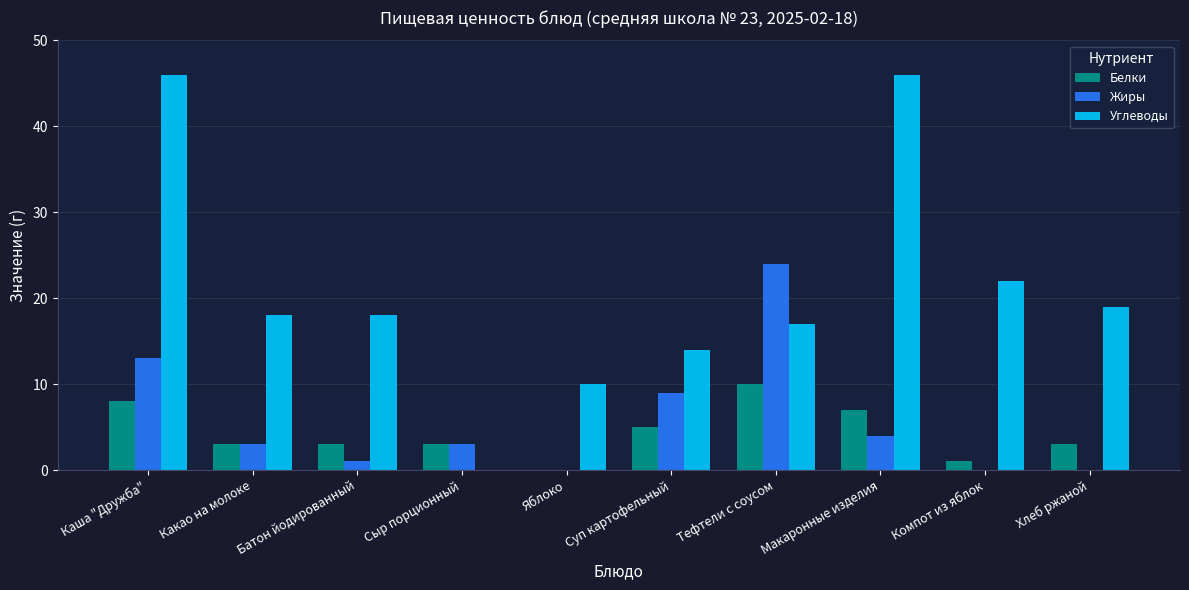

The value of Жиры at Яблоко is 8. True or false?

False